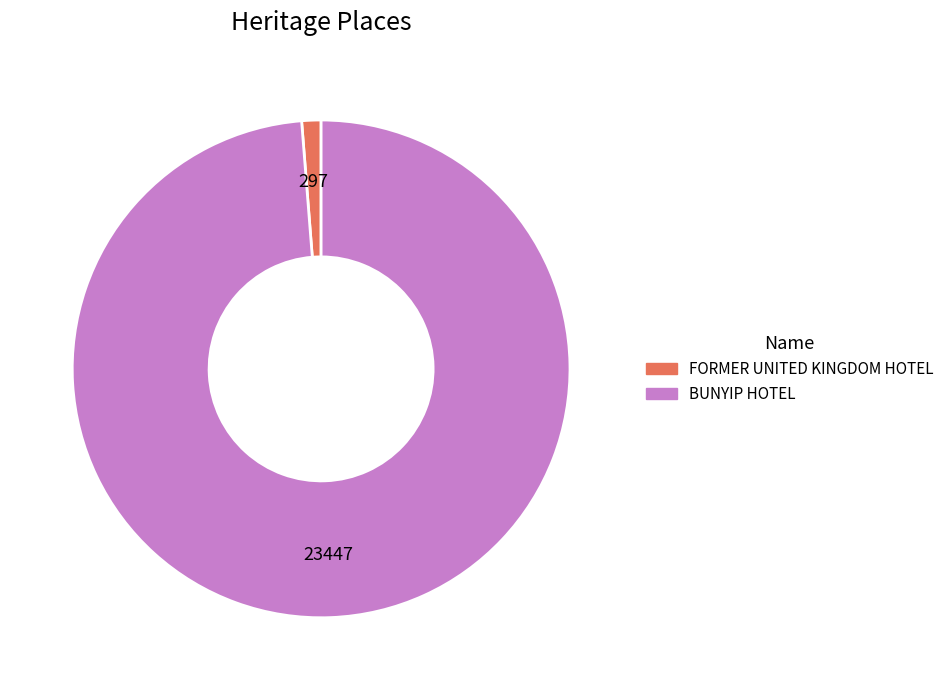

Is BUNYIP HOTEL the majority of the pie?

Yes